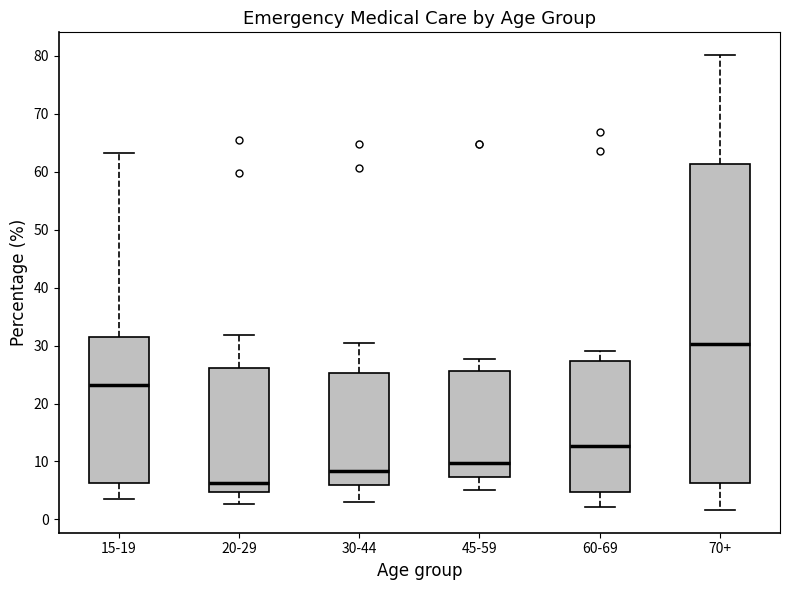

Which box is the tallest, from its lower edge to its upper edge?

70+